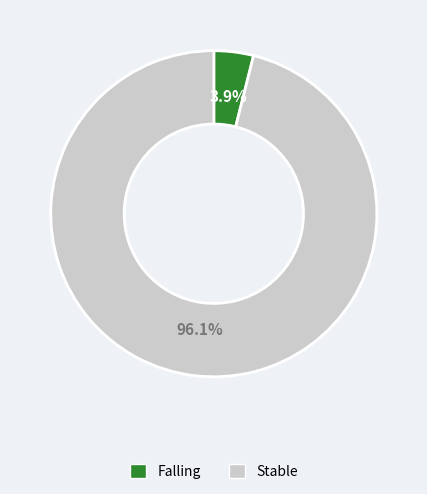

Is there a majority slice in this chart?

Yes